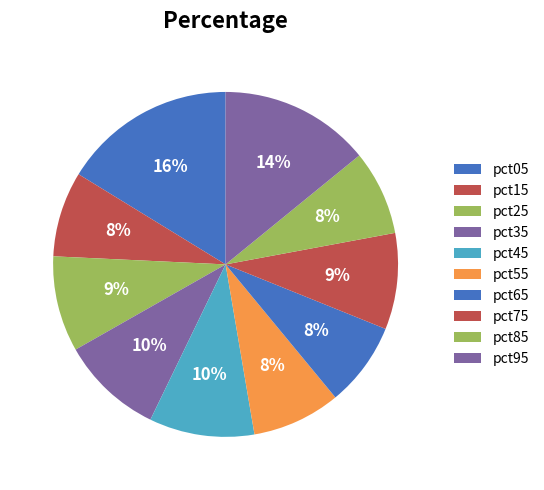

How many segments does this pie chart have?

10